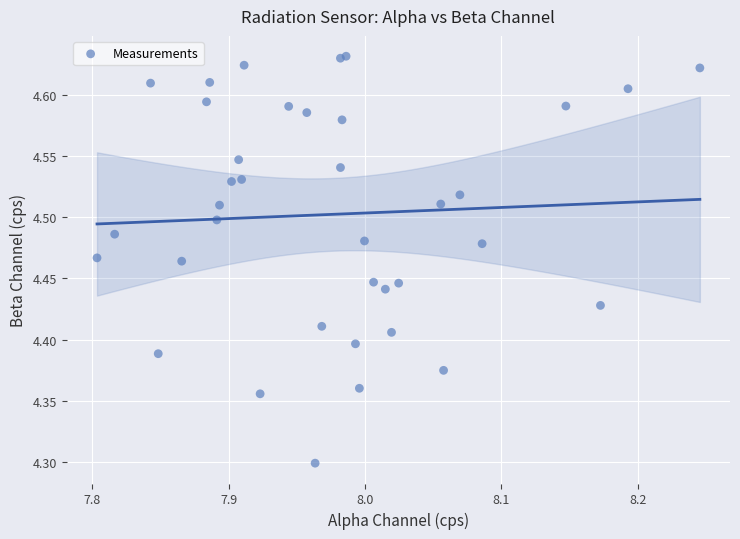

What Y value in the scatter plot is closest to 4?

4.3